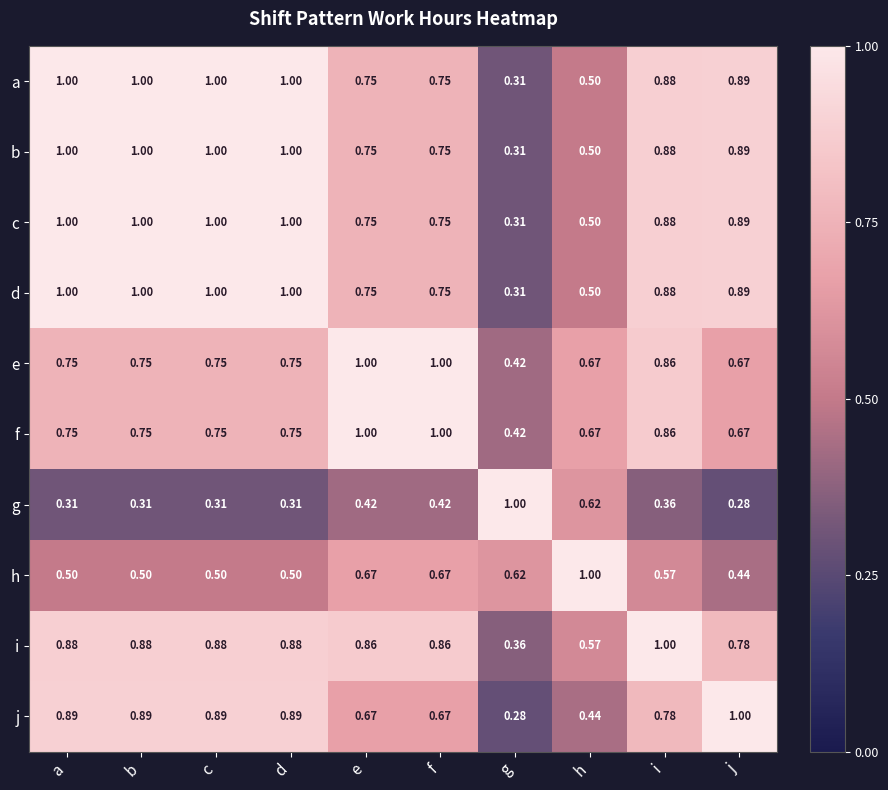

Where is e nearest to the value 0?

g